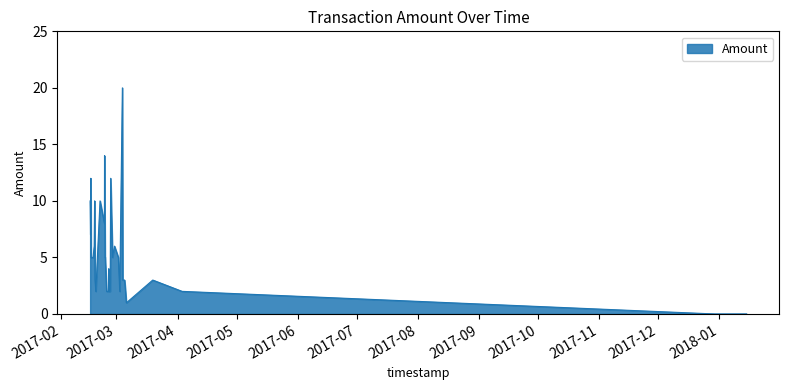

How many distinct data groups are displayed?

1